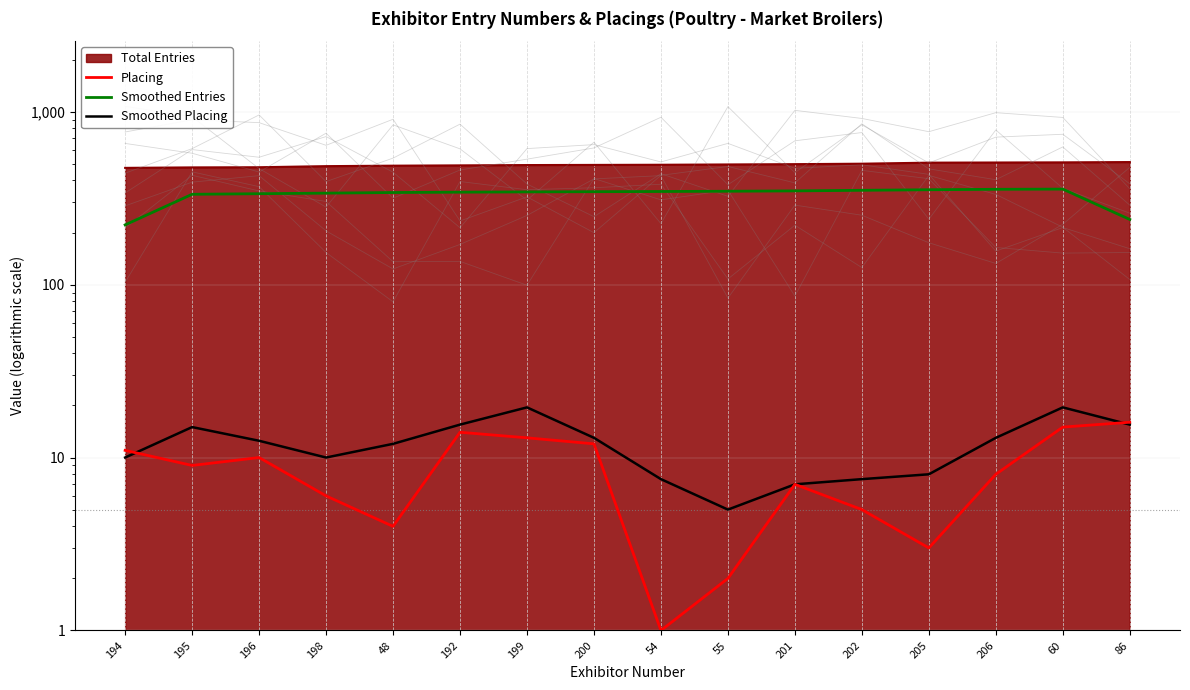

Where does the Smoothed Placing series first go above 12?

195